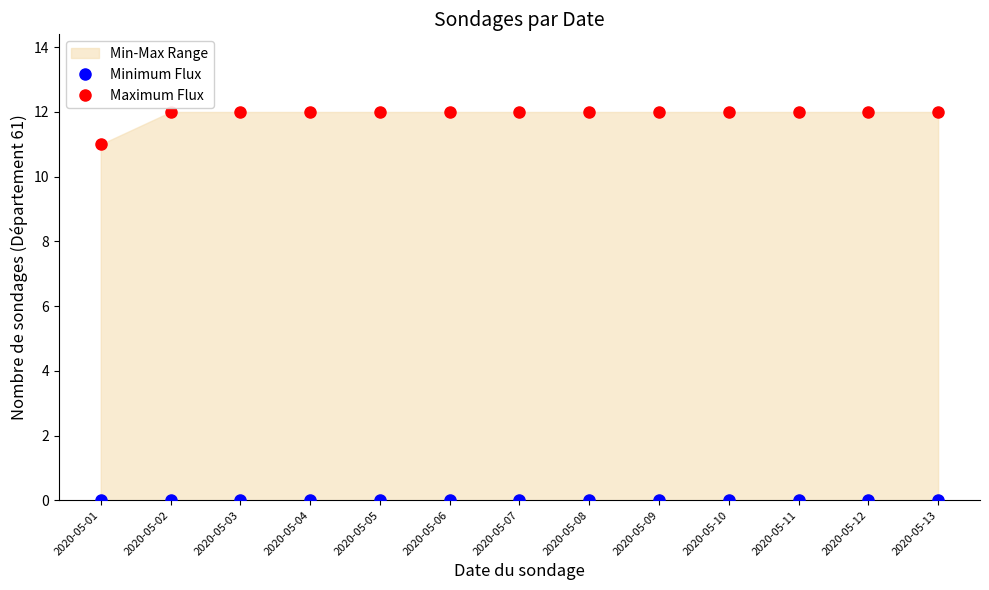

Is the value of Maximum Flux at 2020-05-05 greater than the value of Minimum Flux at 2020-05-01?

Yes